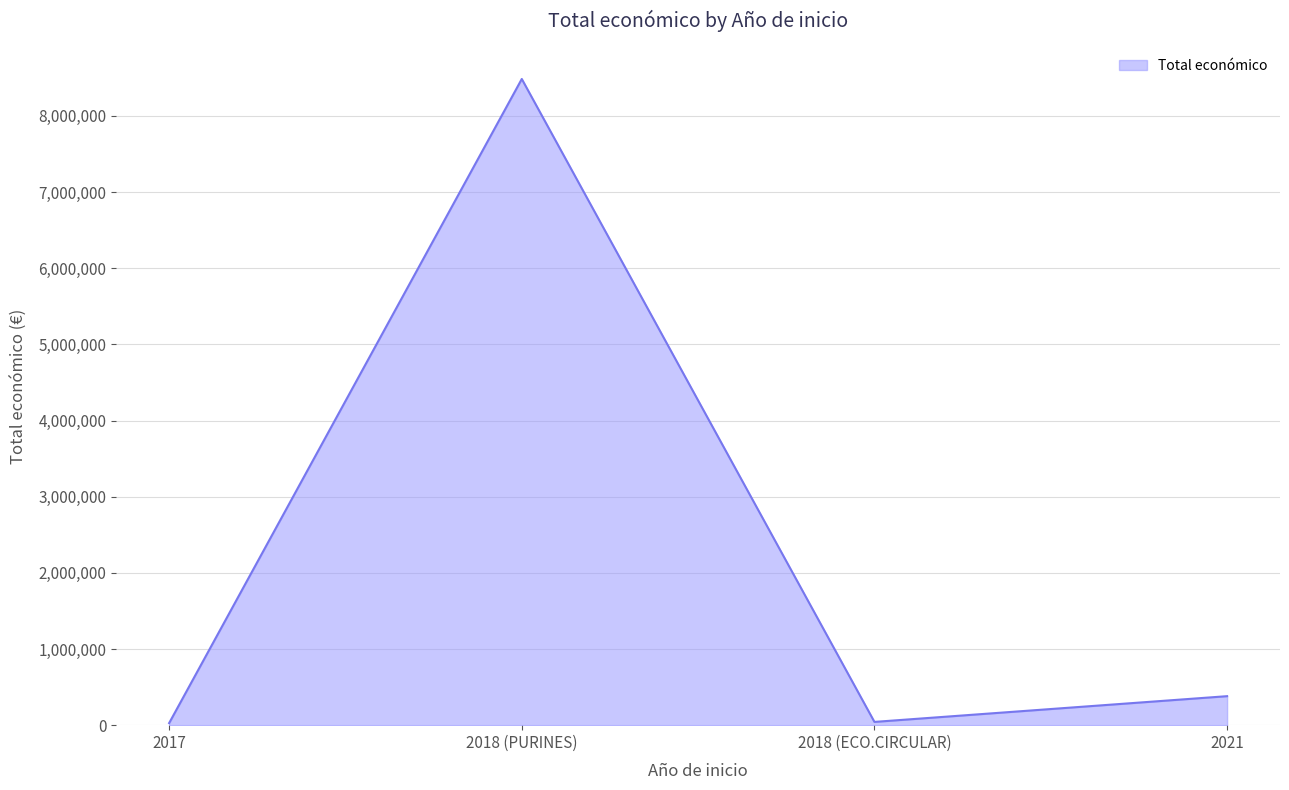

Which label corresponds to the largest value in the chart?

2018 (PURINES)